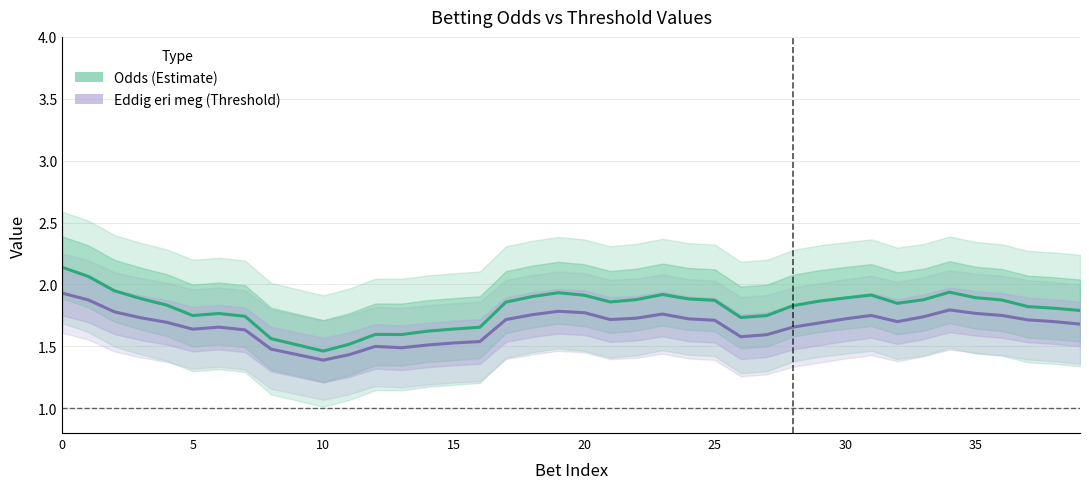

Rank the series at 14 from lowest to highest value.

Eddig eri meg (Threshold), Odds (Estimate)